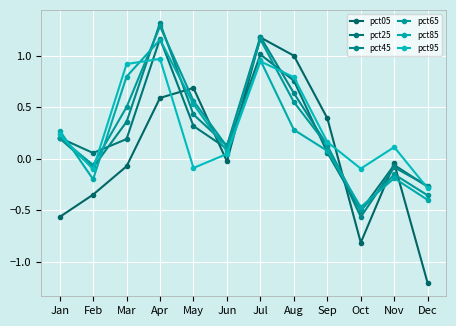

What is the difference between the highest and lowest values at Jul?

0.2